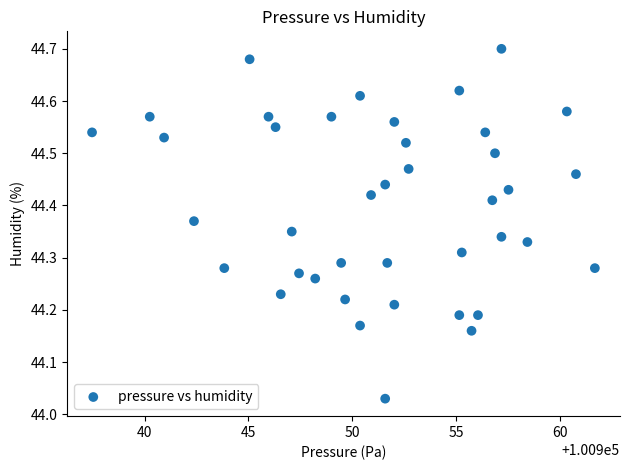

What is the range of X values (max minus min)?

24.2